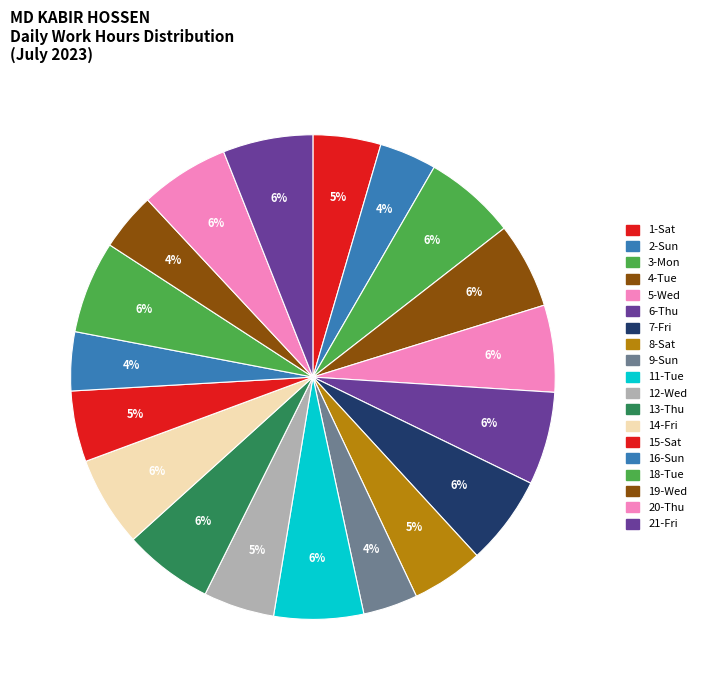

How many segments does this pie chart have?

19